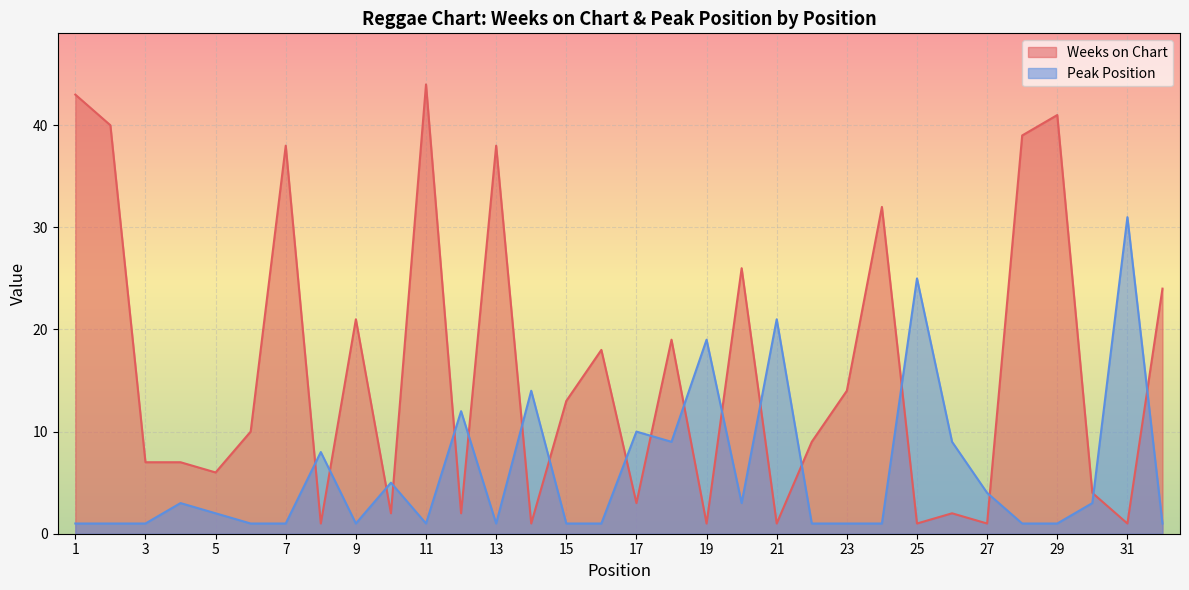

What is the value of the Weeks on Chart point at the 20th from the left?

26